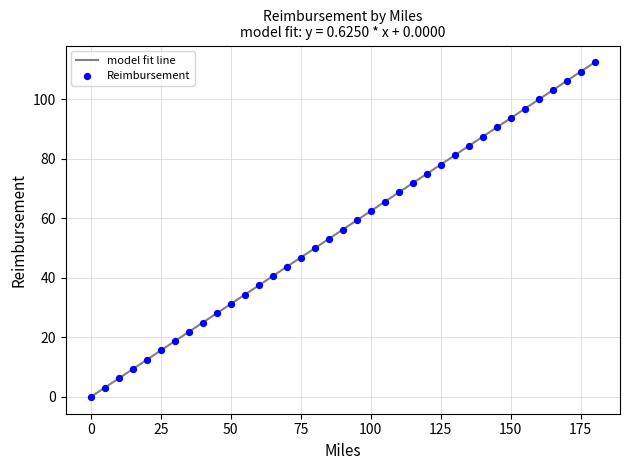

What is the maximum value shown in the chart?

112.5